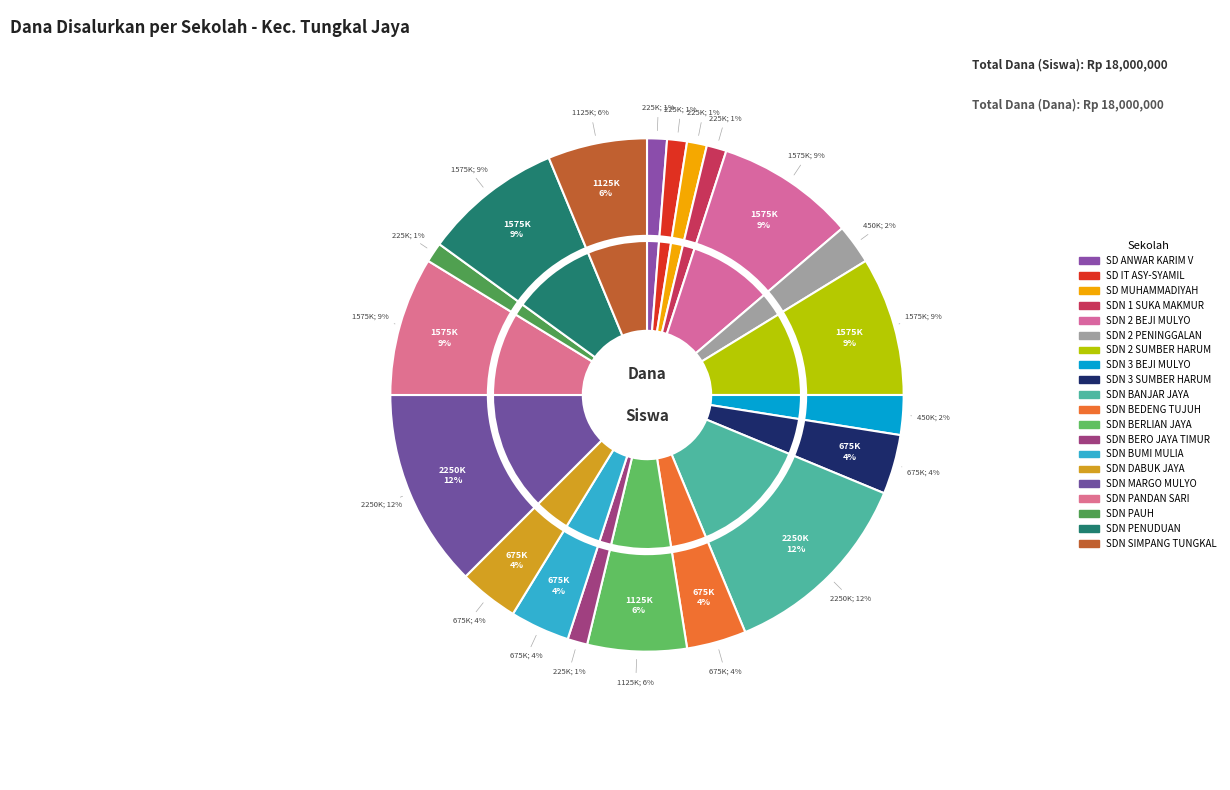

What percentage is the SDN BERLIAN JAYA slice, to the nearest percent?

6%